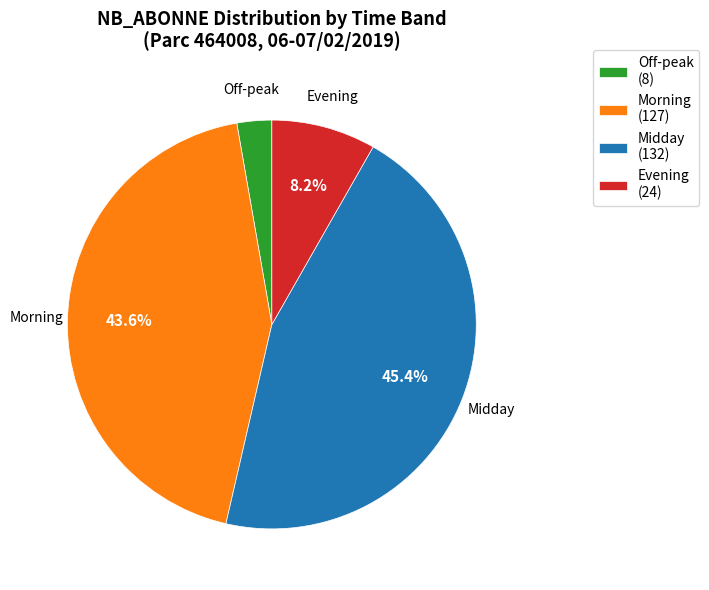

Which slice is the smallest?

Off-peak (8)